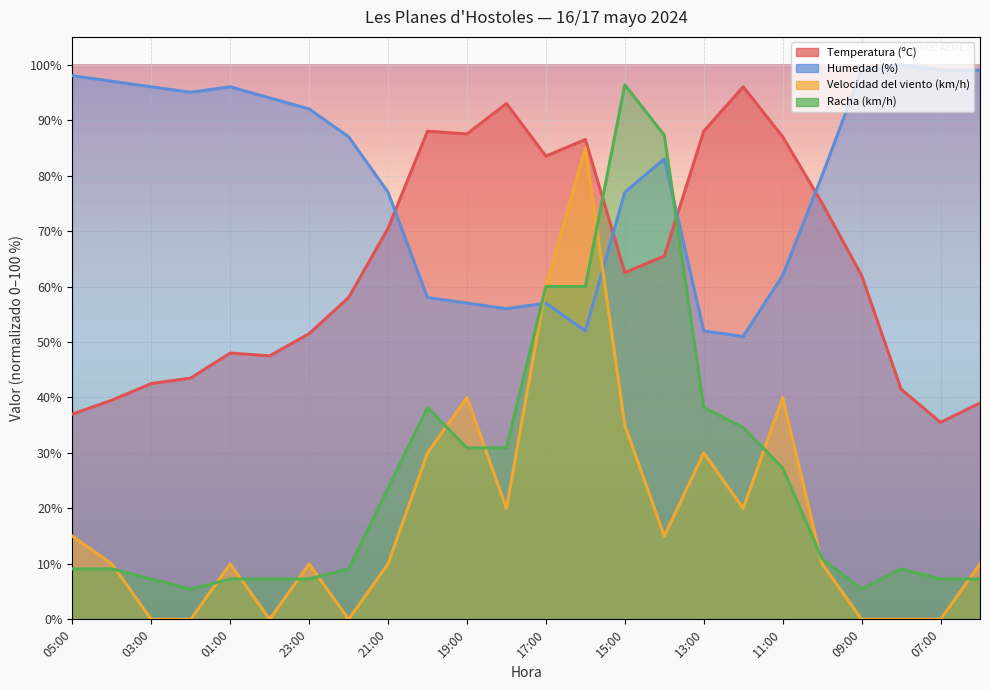

How many lines are shown in the chart?

4